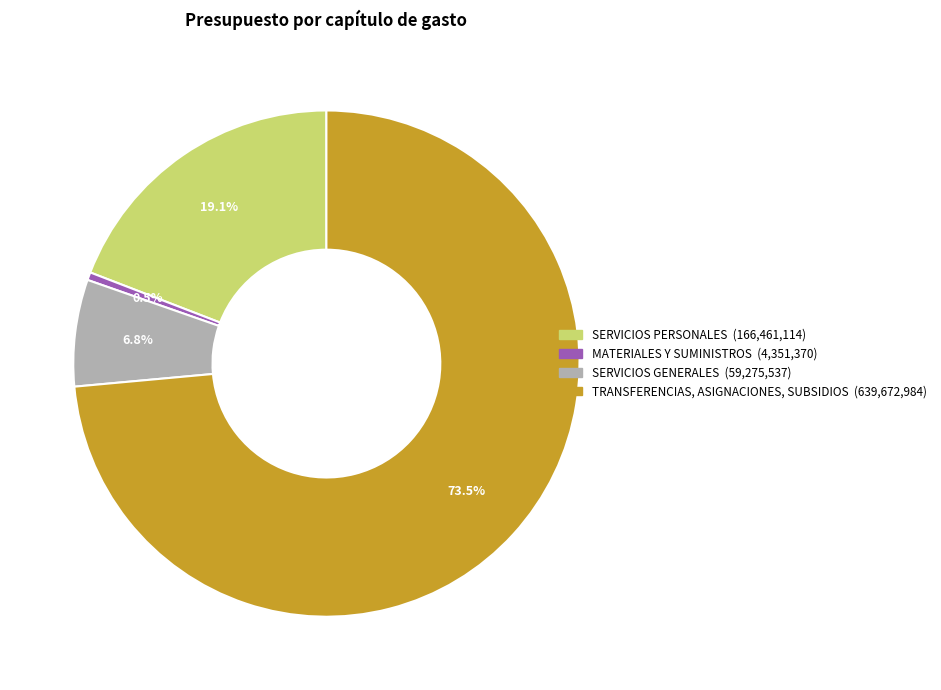

To the nearest percent, what is the combined percentage of TRANSFERENCIAS, ASIGNACIONES, SUBSIDIOS and MATERIALES Y SUMINISTROS?

74%